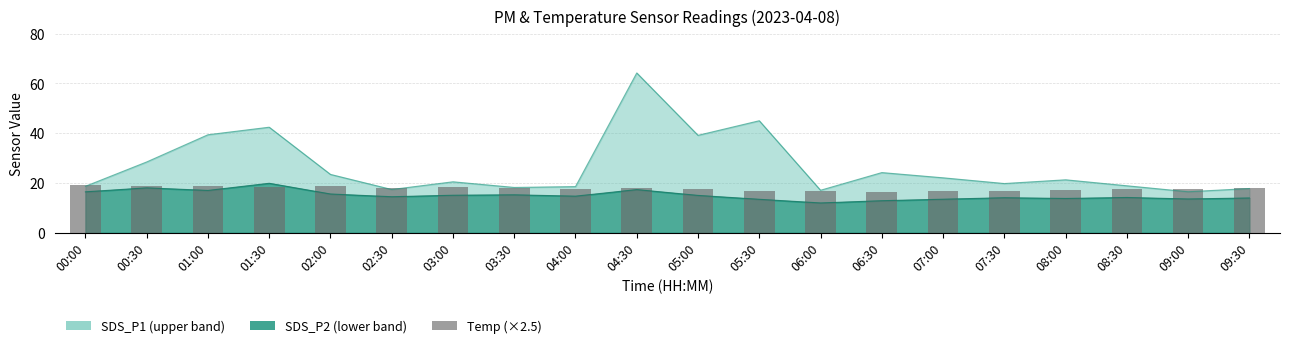

Are the bars horizontal?

No